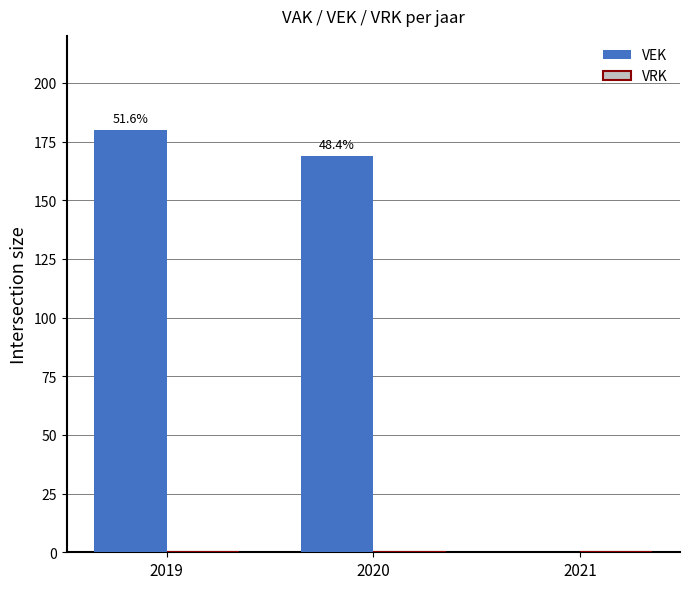

Are the bars horizontal?

No